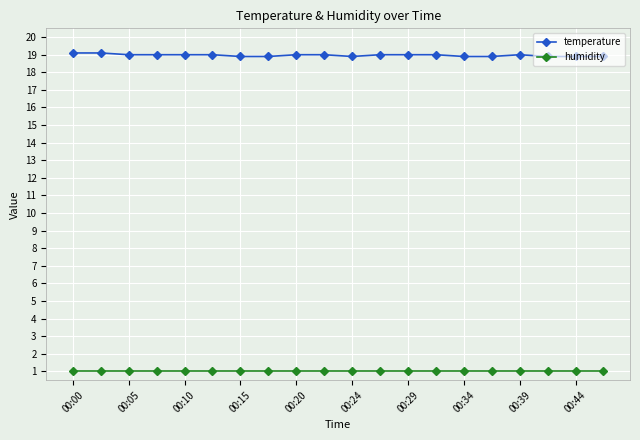

What is the average value of the humidity series?

1.0